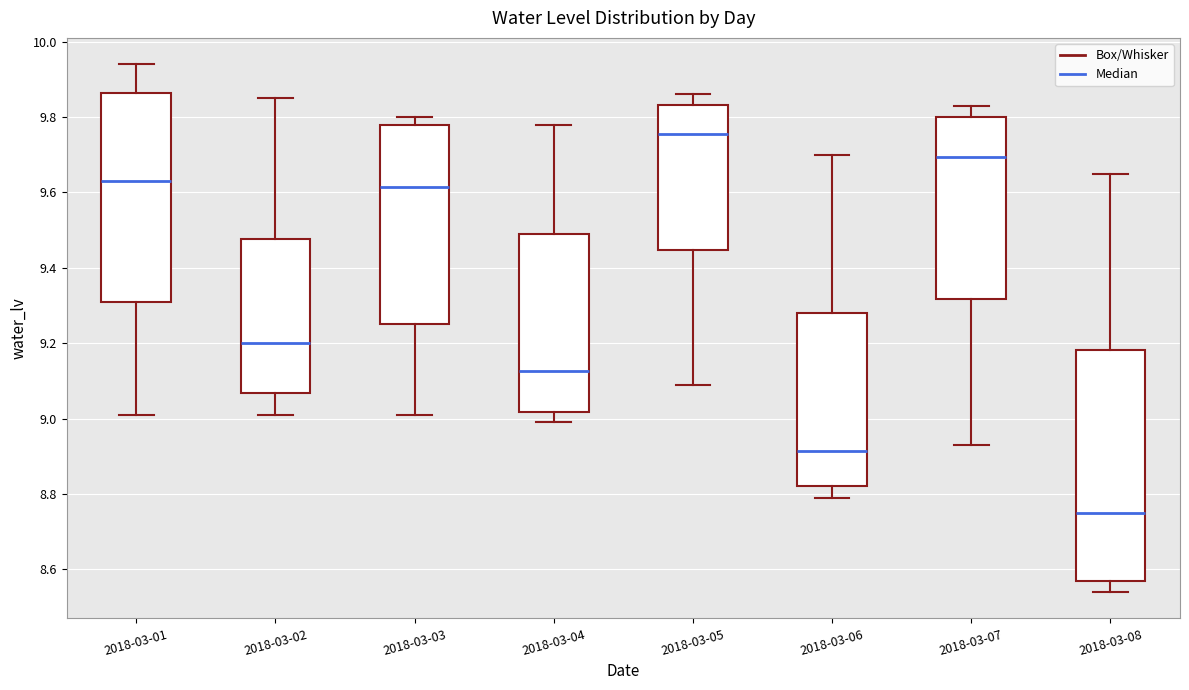

Which box's median line is the lowest?

2018-03-08